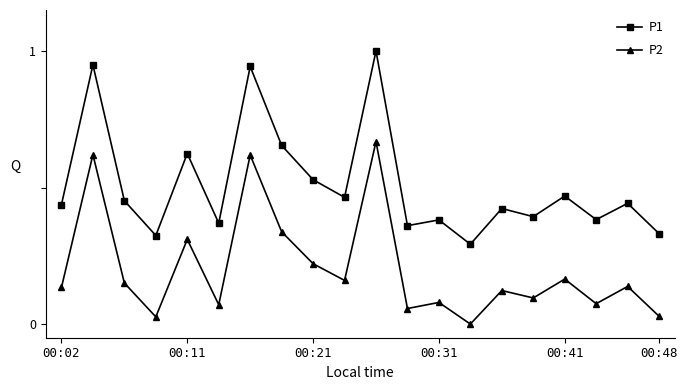

Which series has the widest spread of values?

P1